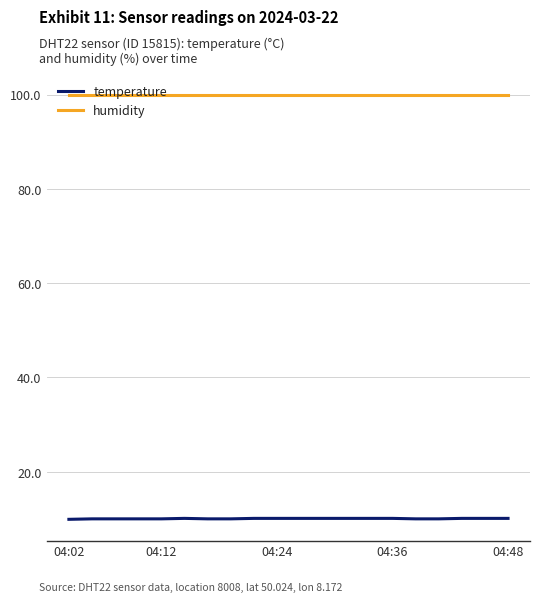

What is the maximum value shown in the chart?

99.9